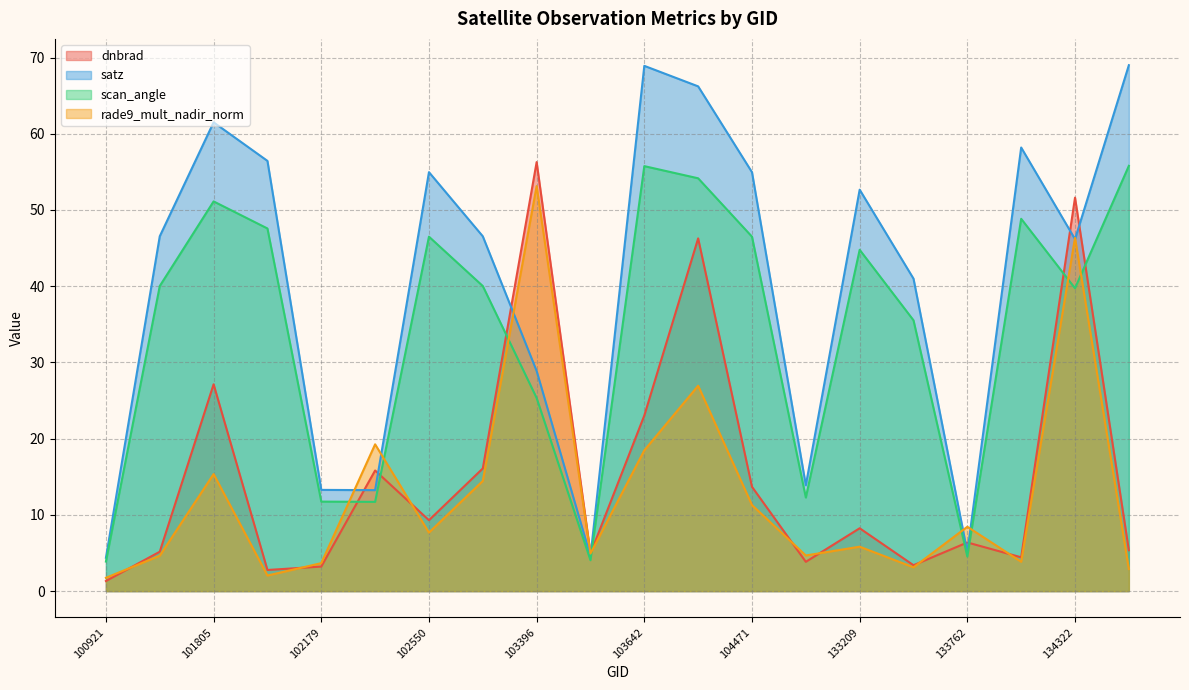

The scan_angle series shows 3.8 at 102300. True or false?

False